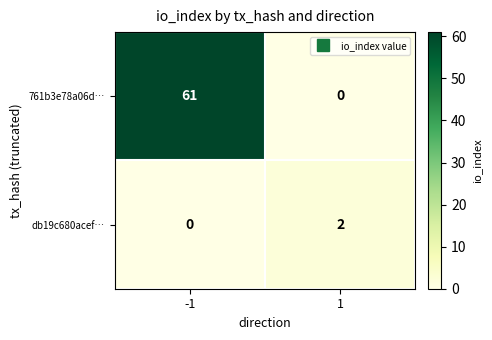

Is it true that db19c680acef… equals -1 at -1?

False